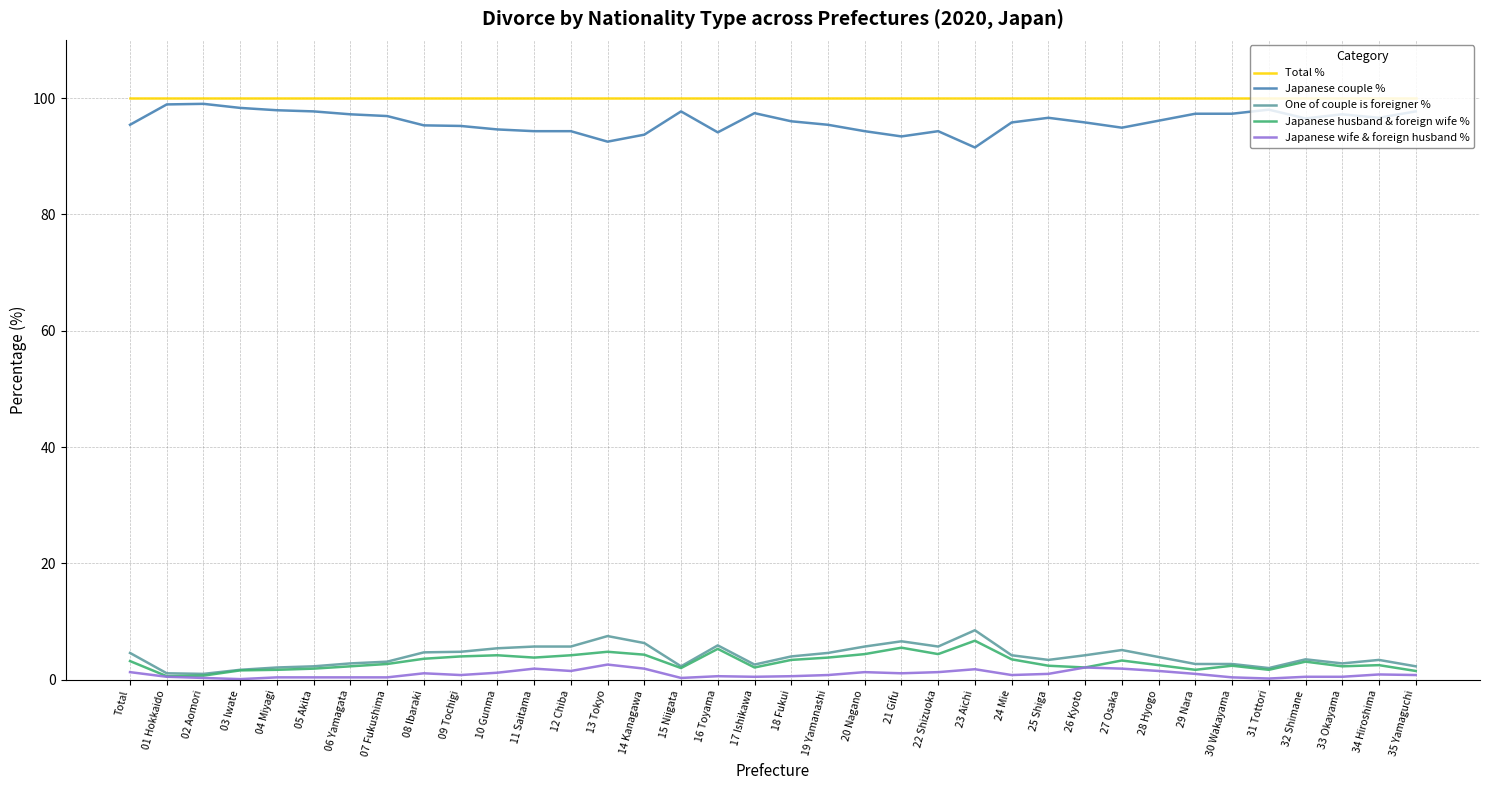

What is the approximate value of Japanese husband & foreign wife % at Total?

3.2